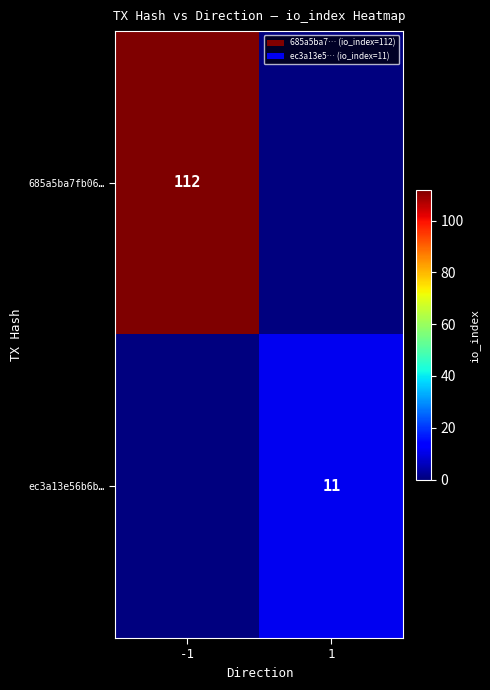

Is the value of 685a5ba7fb06… at -1 greater than the value of ec3a13e56b6b… at 1?

Yes